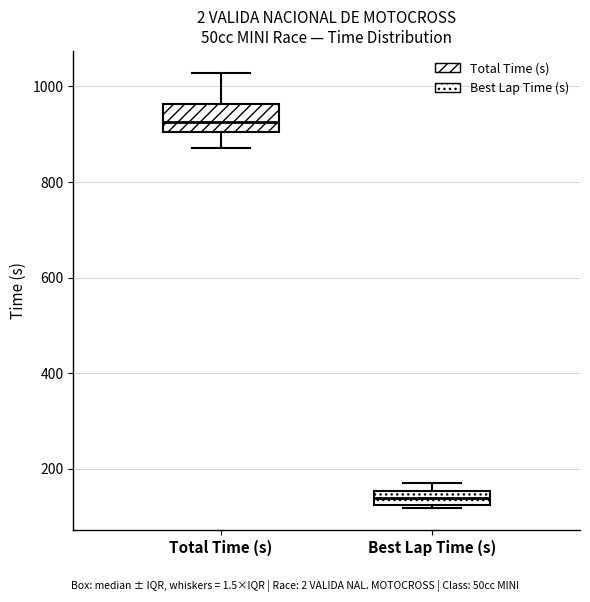

Where is the upper edge of the box for Total Time (s) on the y-axis? The values are not printed on the chart, so give them approximately, as read against the axis.

960